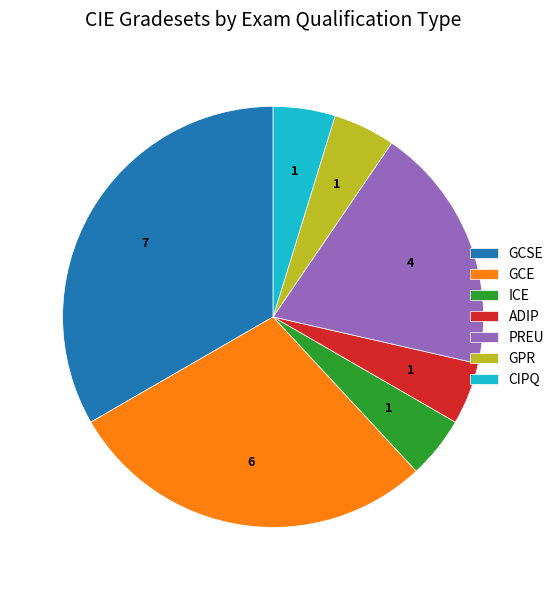

Which has a higher value, GCE or PREU?

GCE